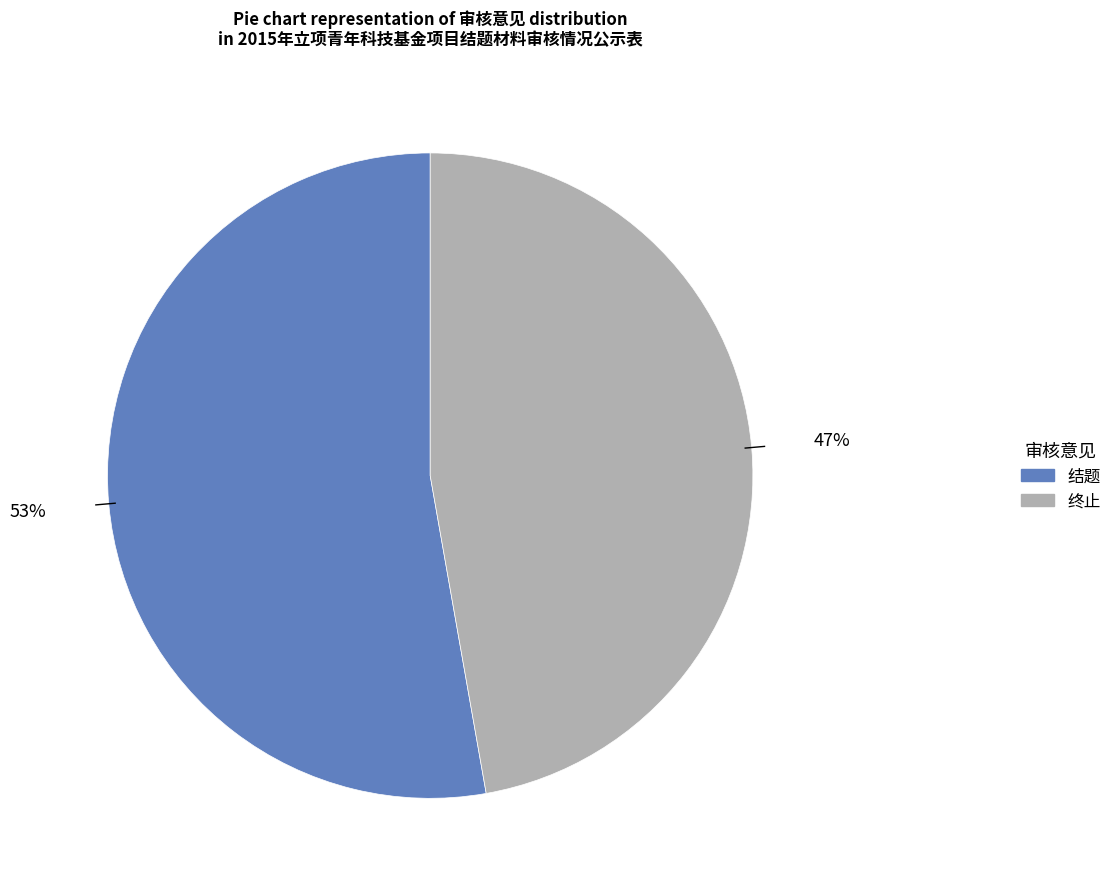

To the nearest percent, what is the difference between the 终止 and 结题 slice percentages?

6%